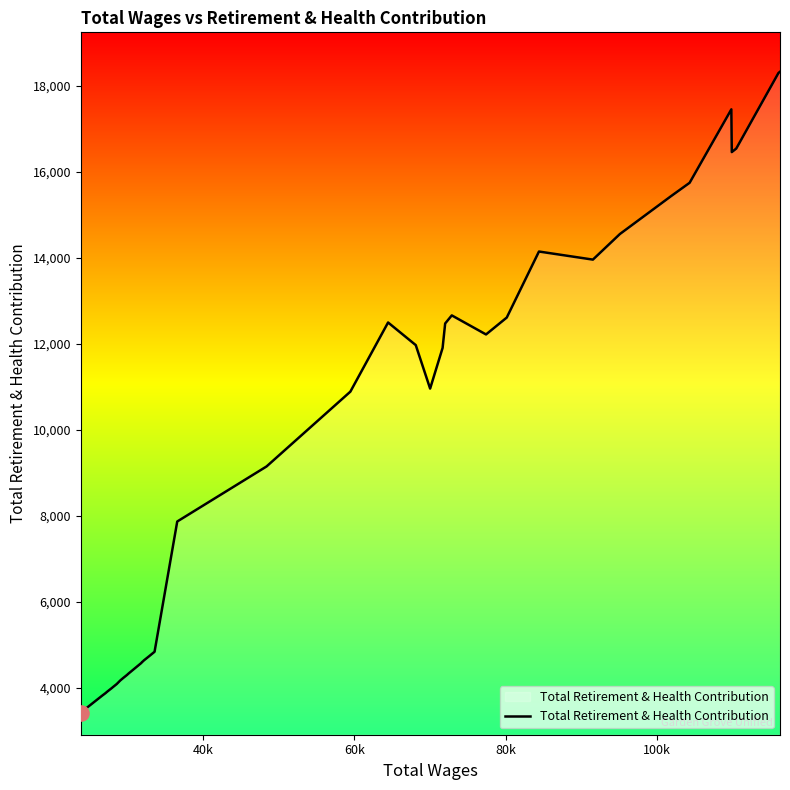

What is the smallest value displayed?

3431